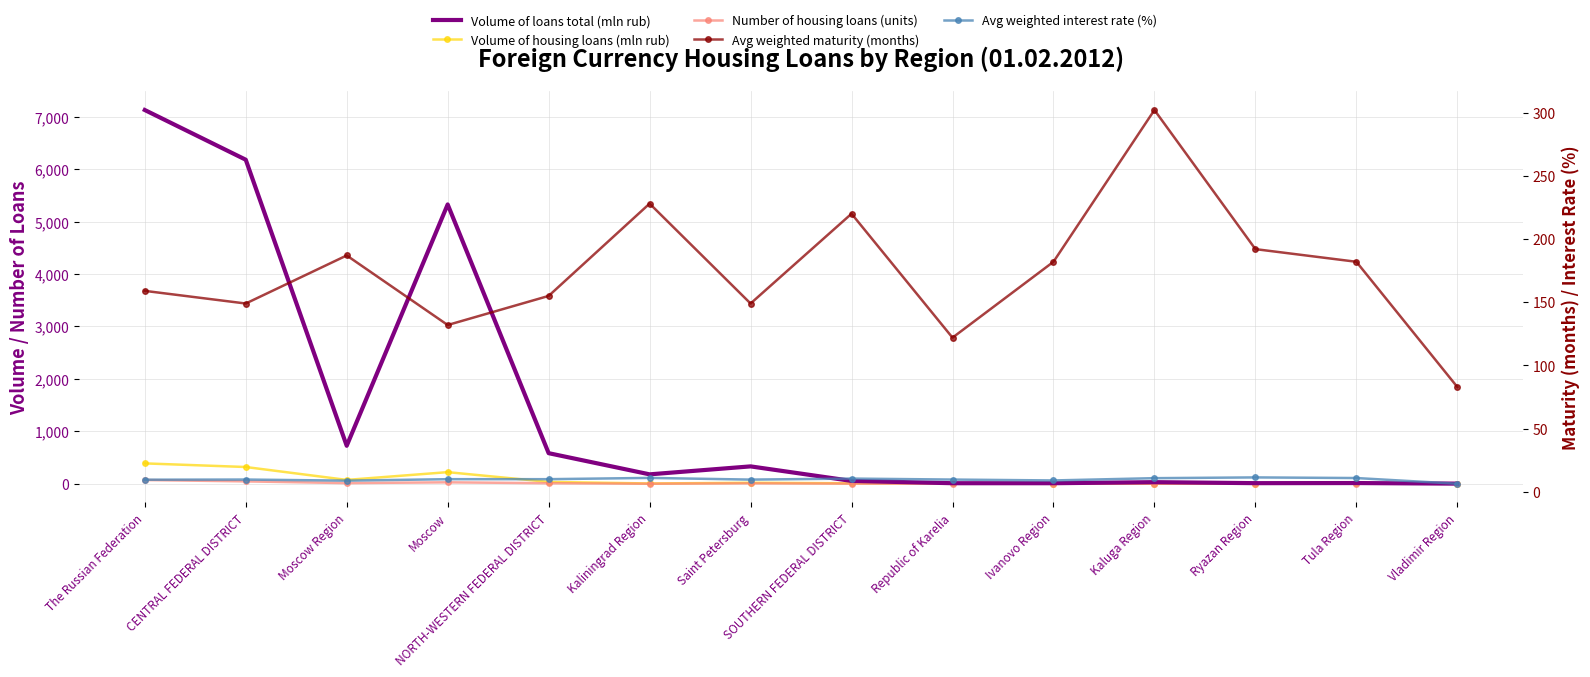

Where does the Volume of housing loans (mln rub) series first go above 11?

The Russian Federation